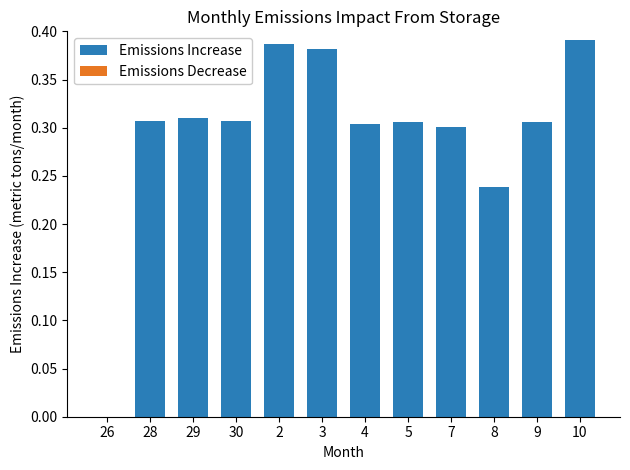

True or false: the data shows -0.3 at 26.

False